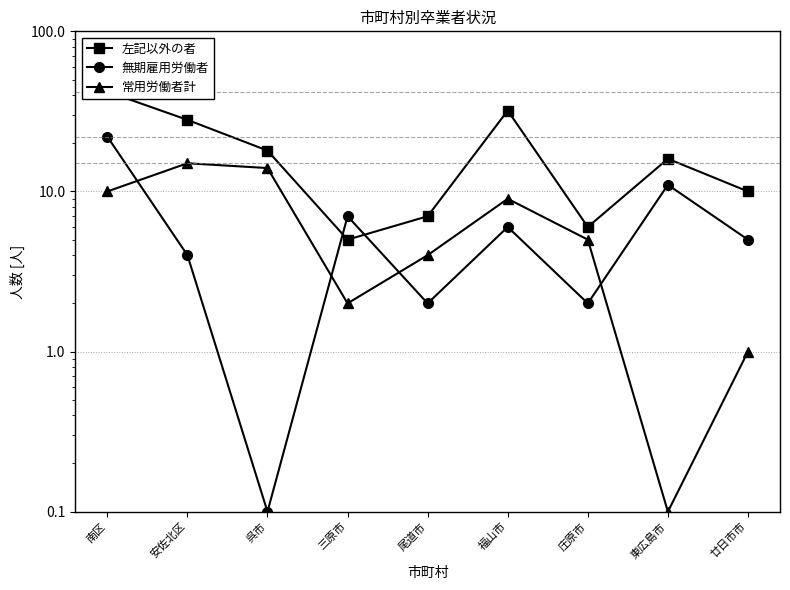

The 左記以外の者 series shows 5.0 at 三原市. True or false?

True